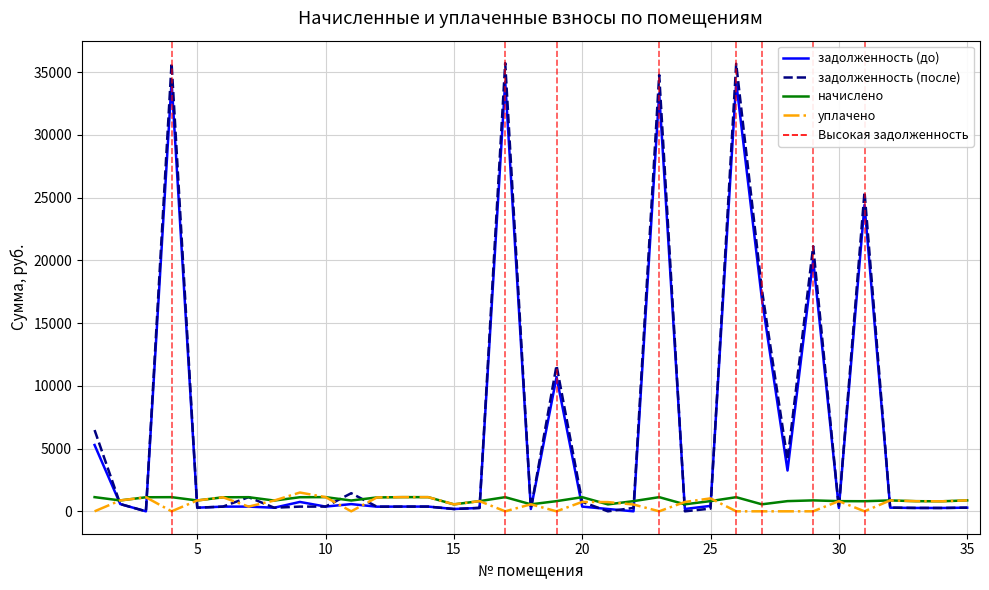

What is the highest value of the задолженность (после) series?

35720.3